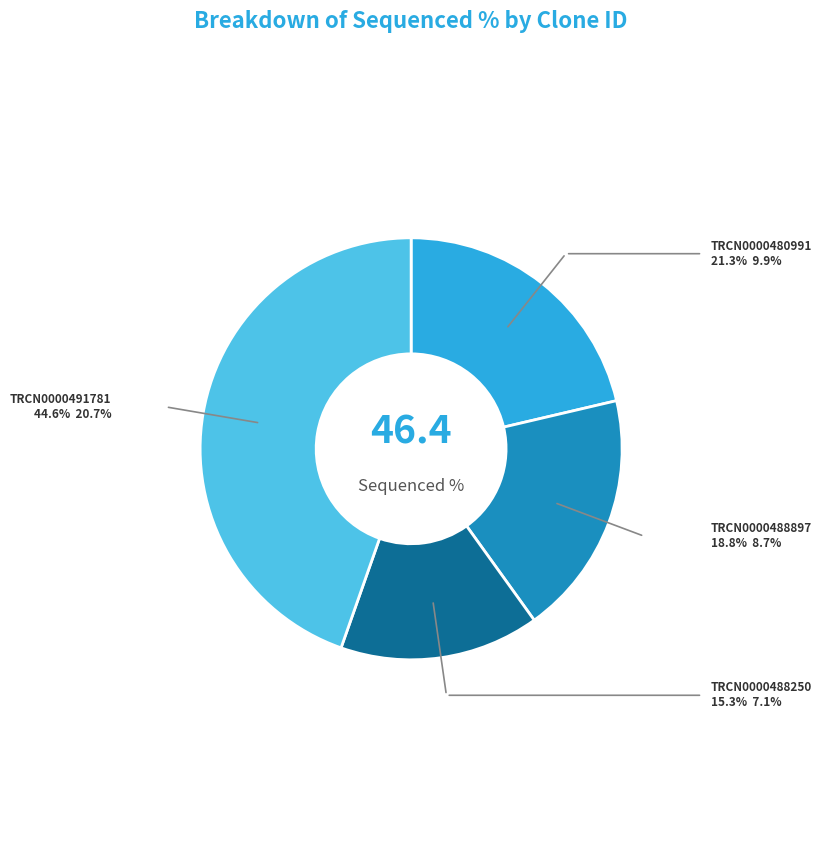

Does any single category account for the majority?

No